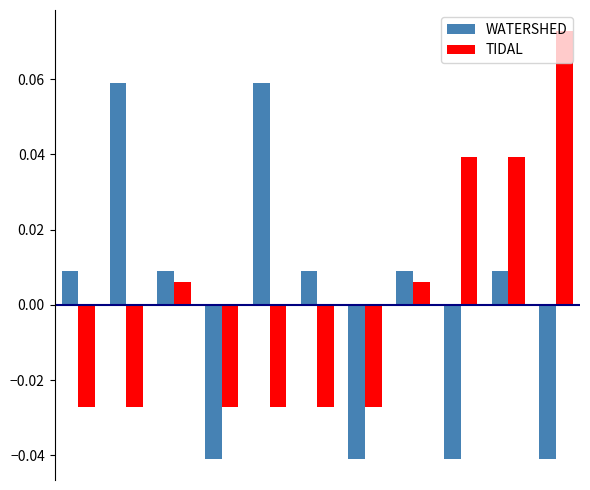

Rank the series by their maximum value, from lowest to highest.

WATERSHED, TIDAL